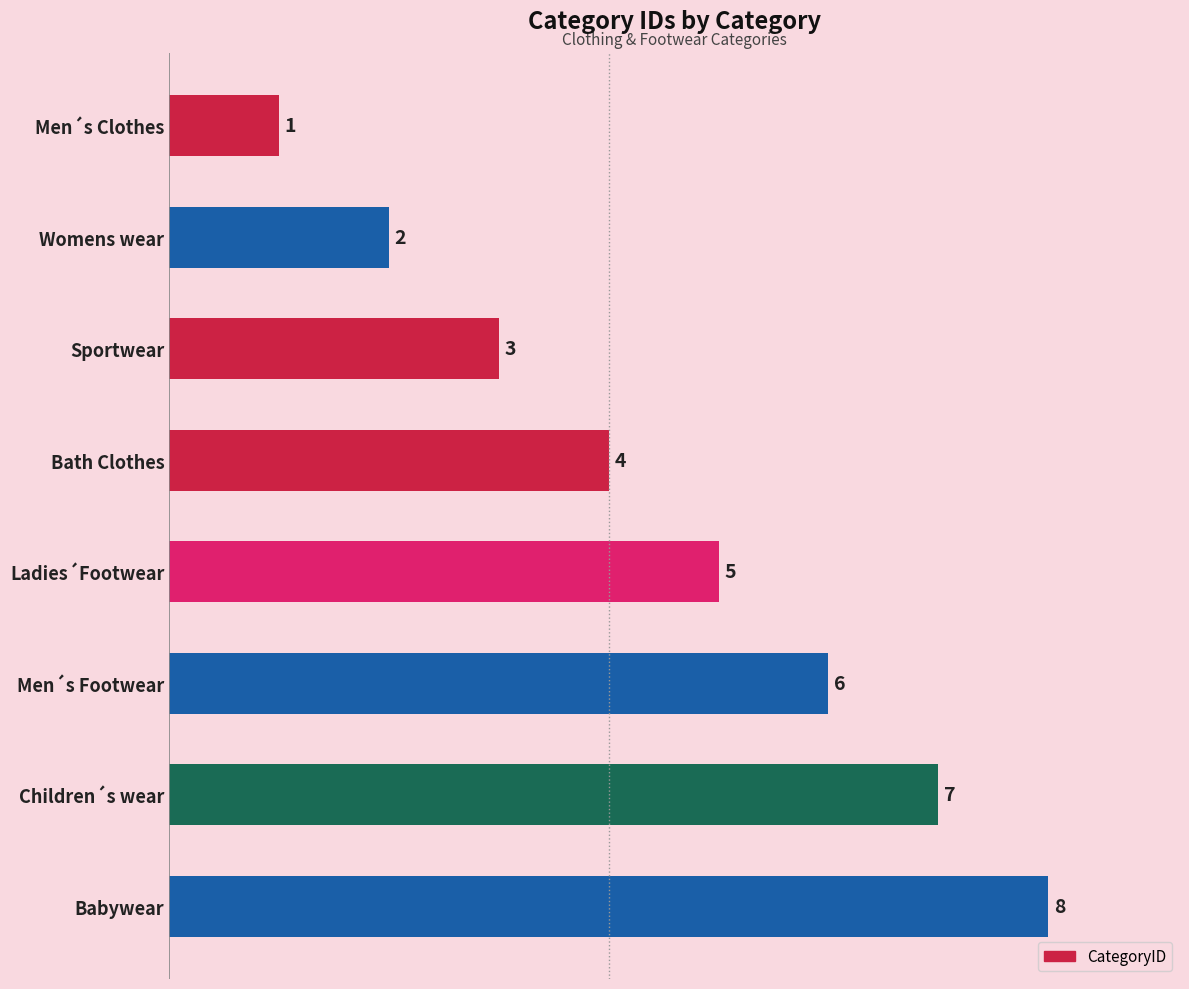

List the labels in order of value, smallest first.

Men´s Clothes, Womens wear, Sportwear, Bath Clothes, Ladies´Footwear, Men´s Footwear, Children´s wear, Babywear